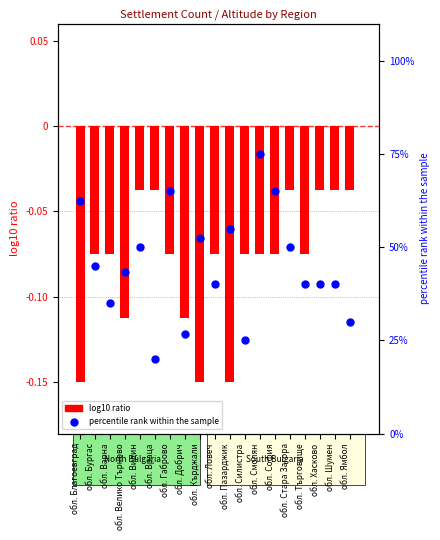

What are all the series names shown in the legend?

log10 ratio, percentile rank within the sample